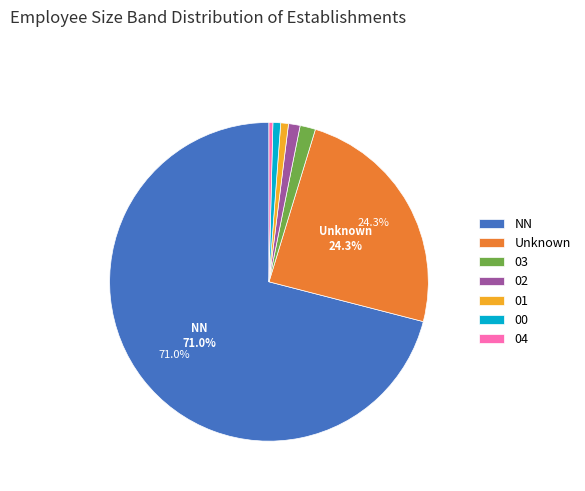

To the nearest percent, what is the difference between the largest and smallest slice percentages?

71%